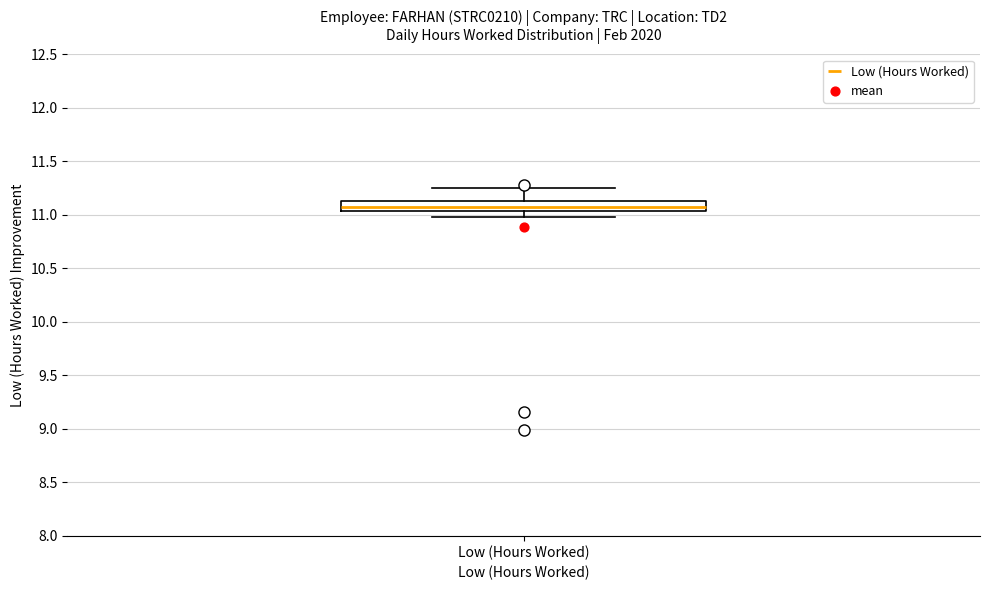

Transcribe this box plot: give where the median line is, the range the box spans, and where the two whiskers end, as read against the y-axis. The values are not printed on the chart, so give them approximately, as read against the axis.

median 11.10, box 11.05 to 11.15, whiskers 11.00 to 11.25